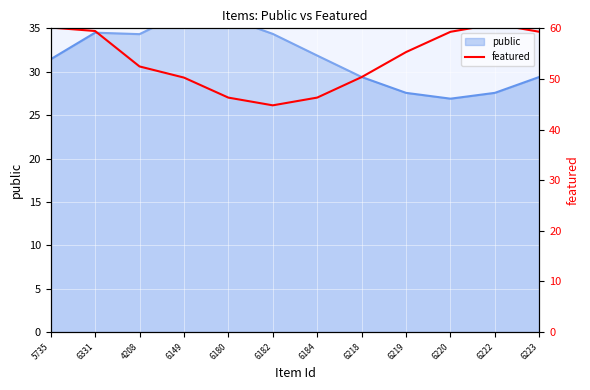

Where is the first local minimum?

6182